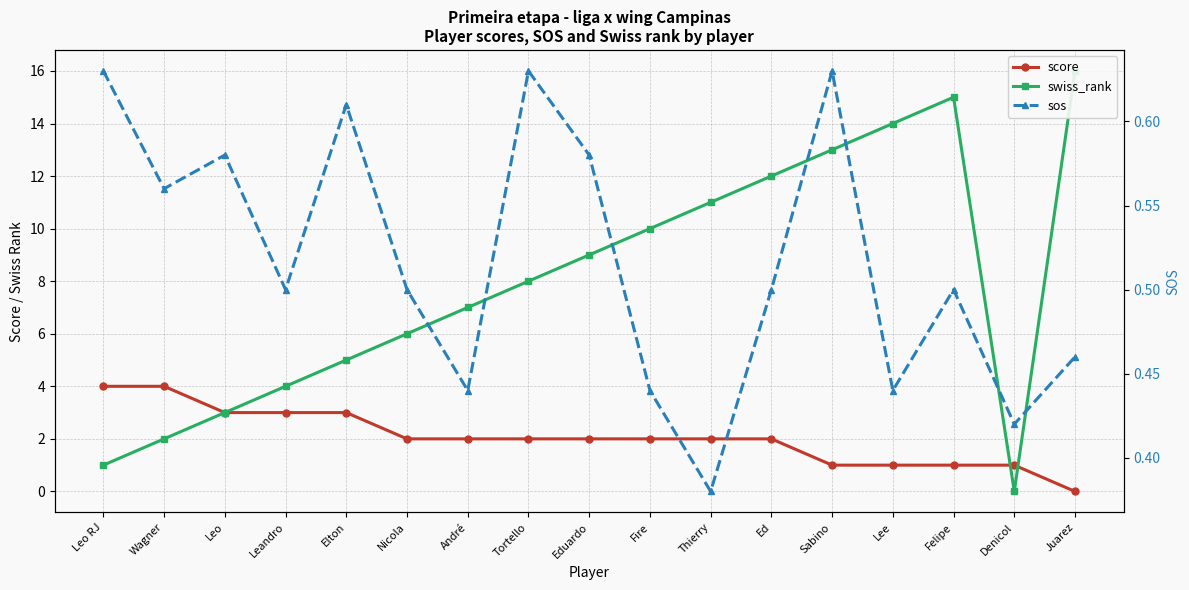

What is the value of the score point at the 3rd from the left?

3